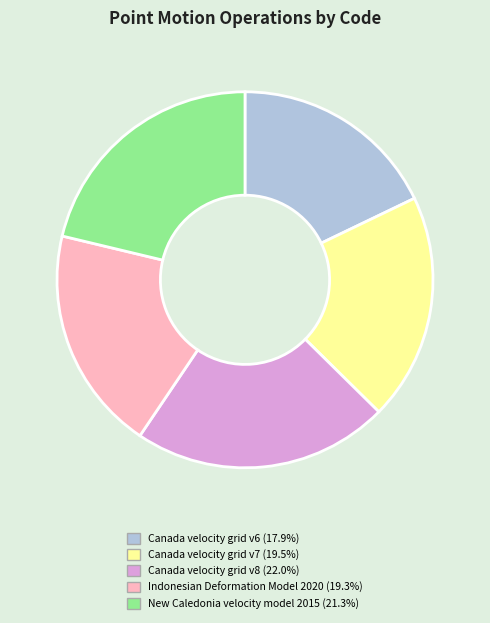

Is there any slice that represents more than half of the pie?

No